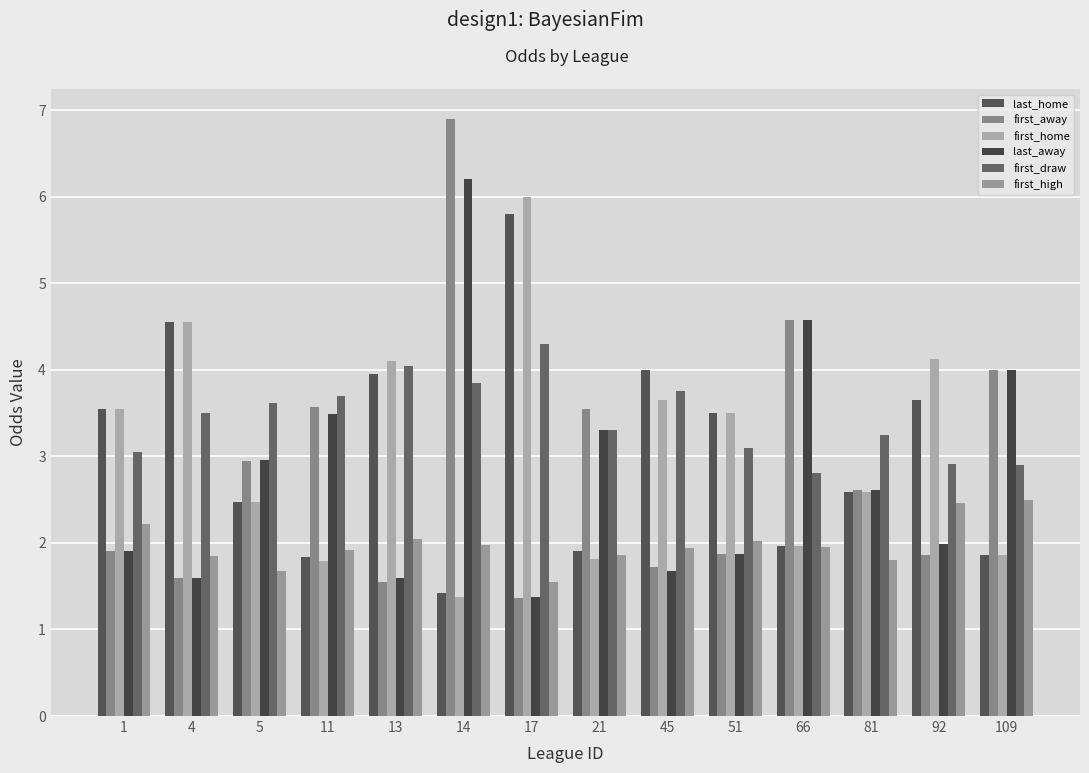

What is the smallest value displayed?

1.4